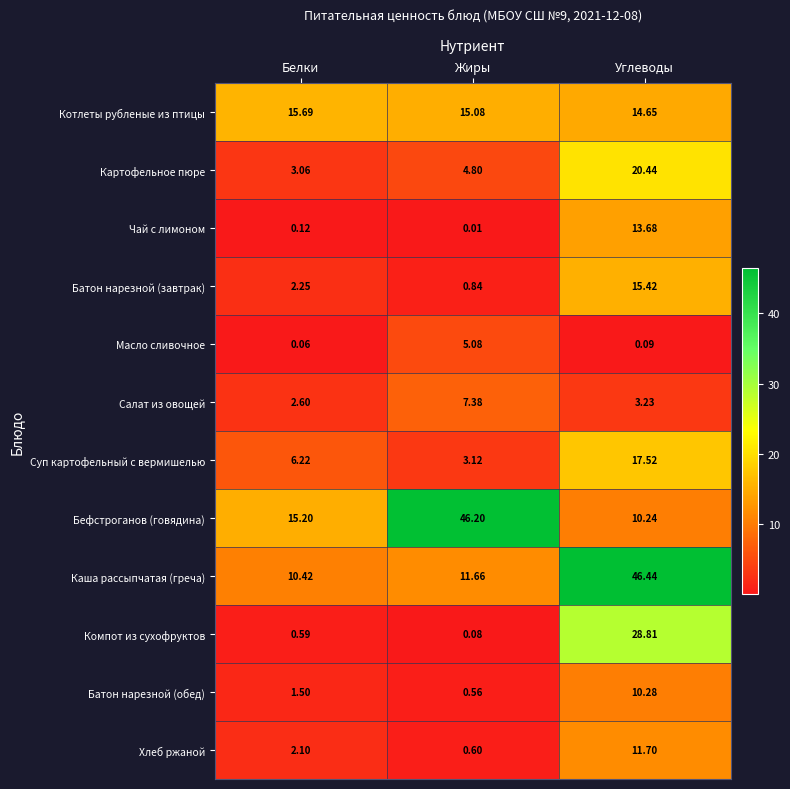

Which label corresponds to the largest value in the chart?

Углеводы